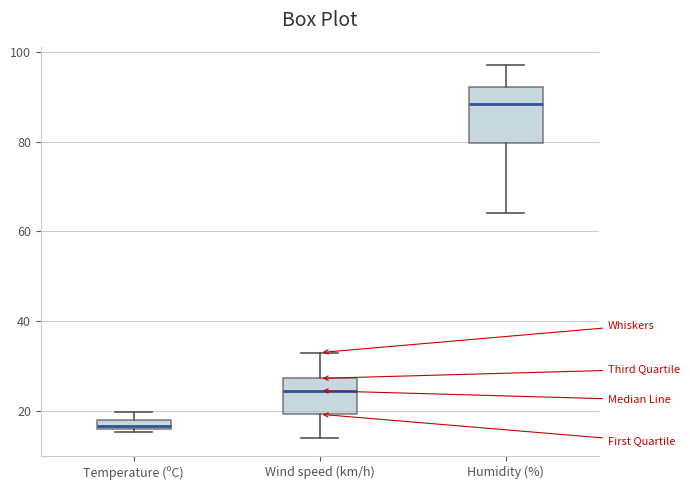

Which box's median line is the lowest?

Temperature (ºC)